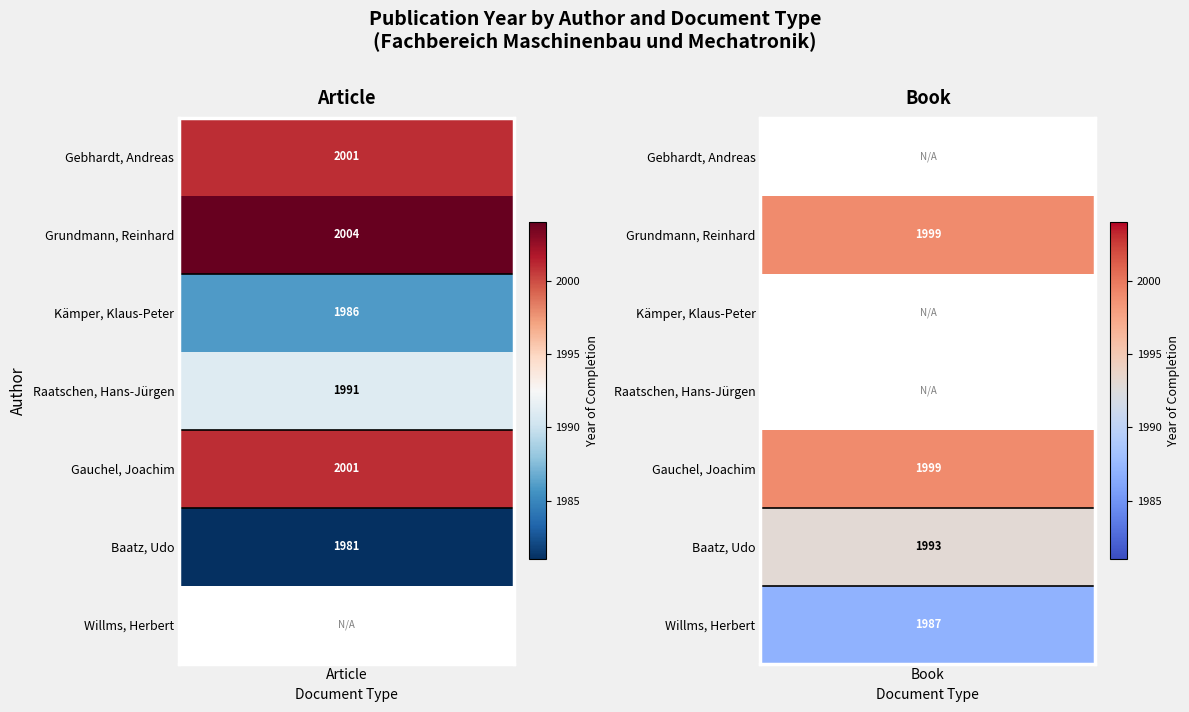

The value of Article at Baatz, Udo is 2705. True or false?

False